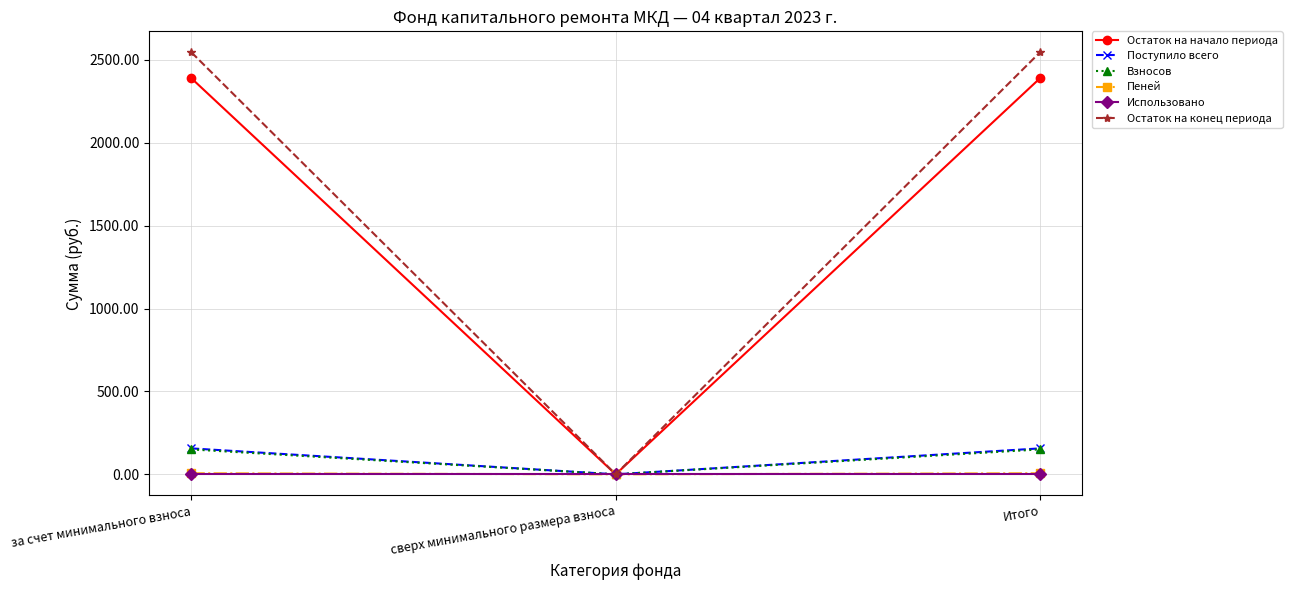

What is the maximum value shown in the chart?

2545.3